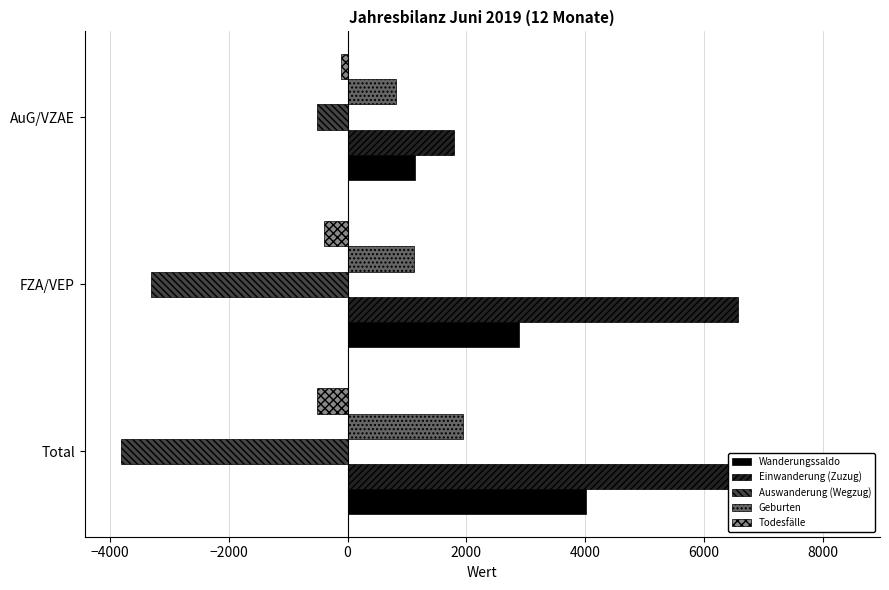

How many groups of bars are there?

3